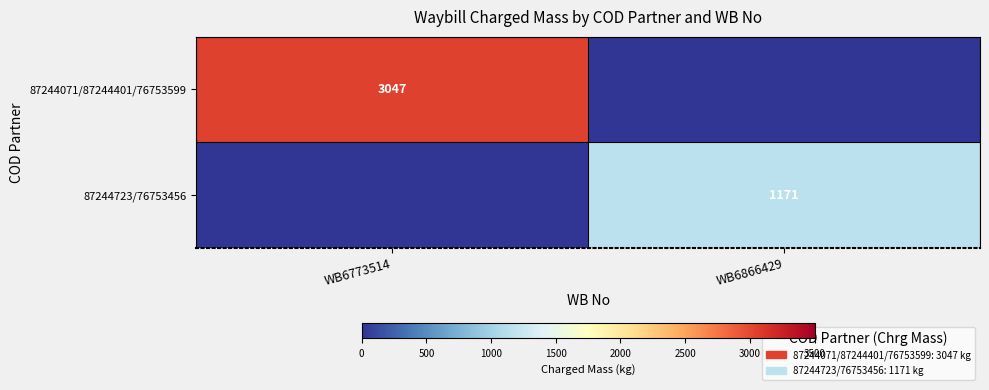

Is it true that 87244071/87244401/76753599 equals 3047 at WB6773514?

True